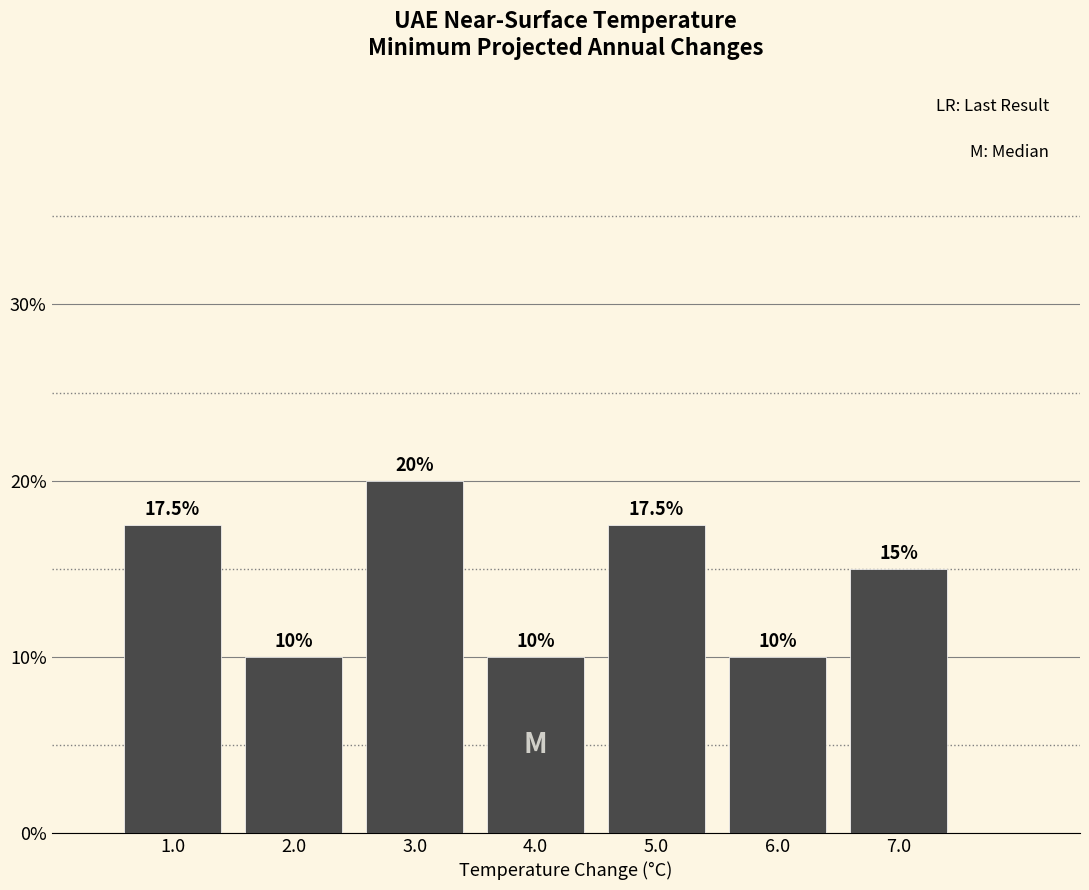

How tall is the bar that spans 5.5 to 6.5 on the x-axis?

10.0